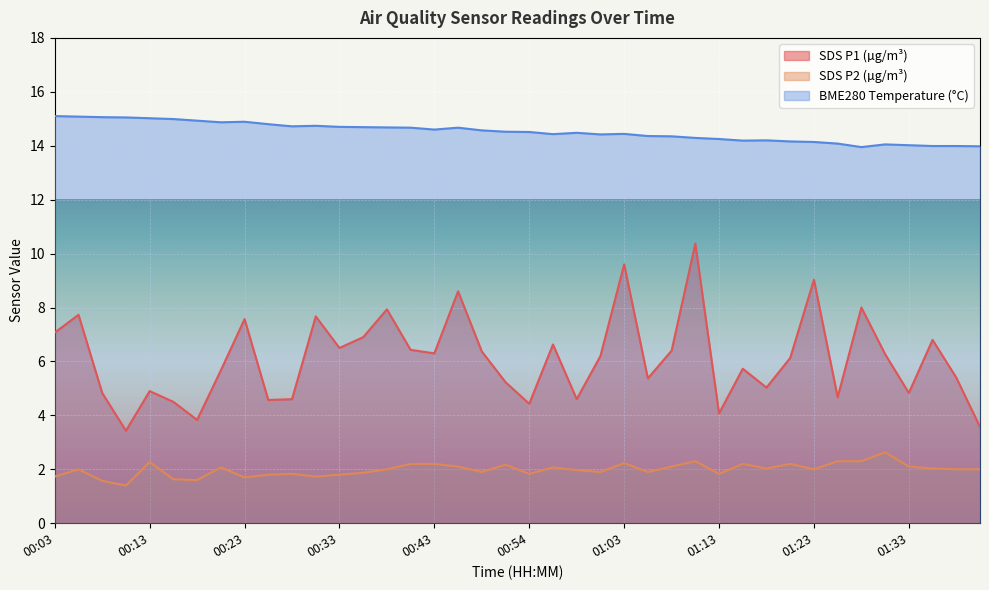

At which category does BME280_temperature reach its first local peak?

00:23